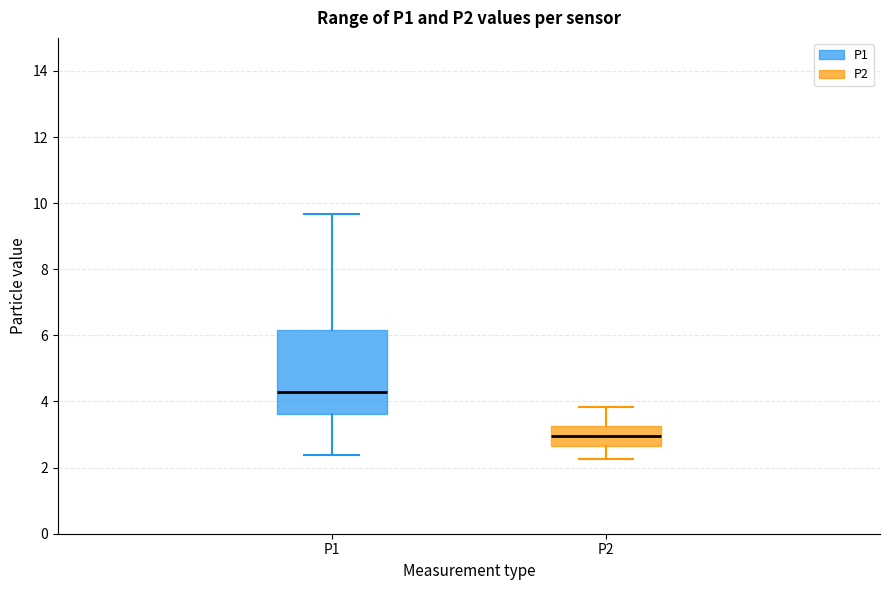

Which box is the tallest, from its lower edge to its upper edge?

P1